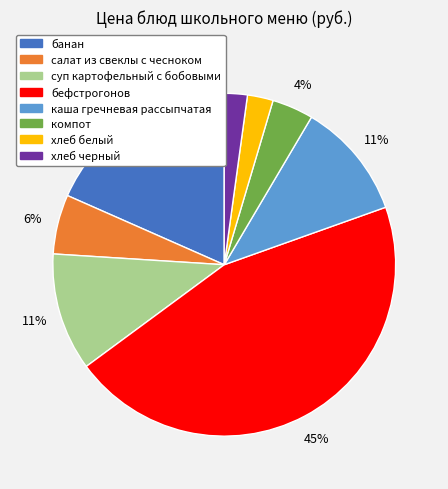

Which slice is the largest?

бефстрогонов